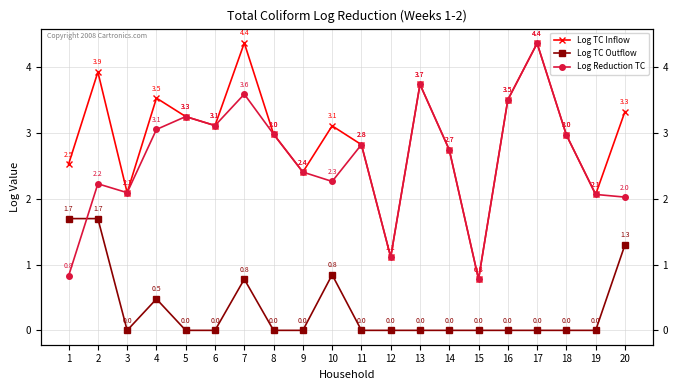

At which label does Log TC Inflow first exceed 3?

2